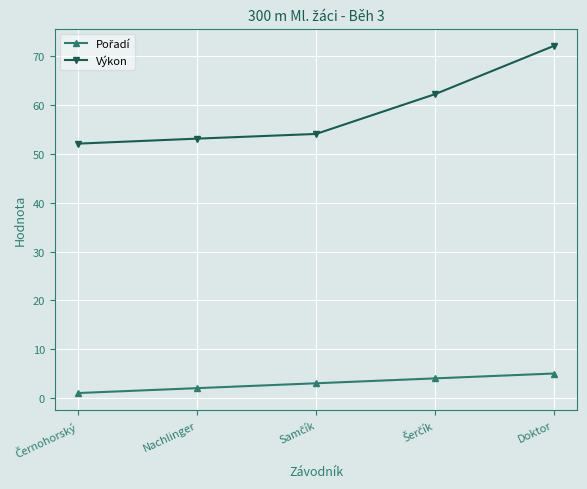

What is the sum of all Výkon values?

293.7